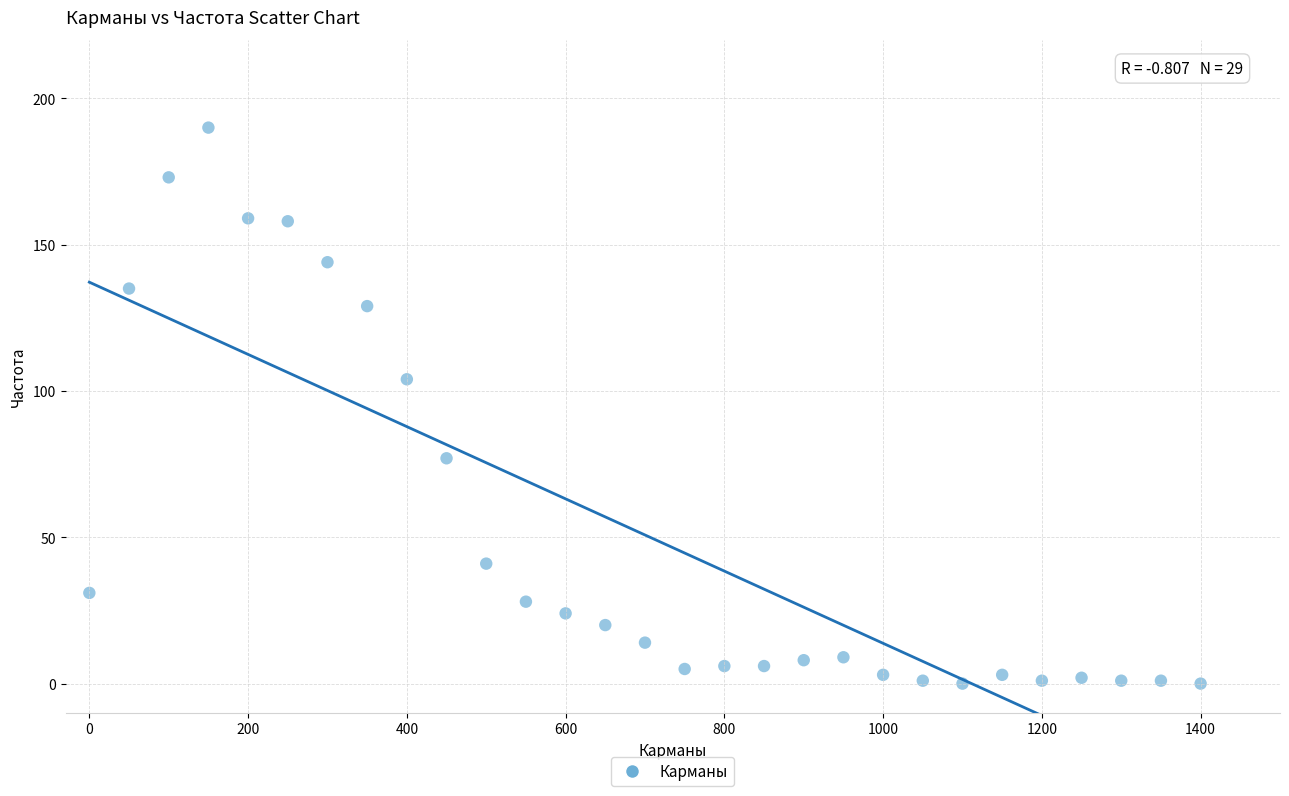

What Y value in the scatter plot is closest to 95?

104